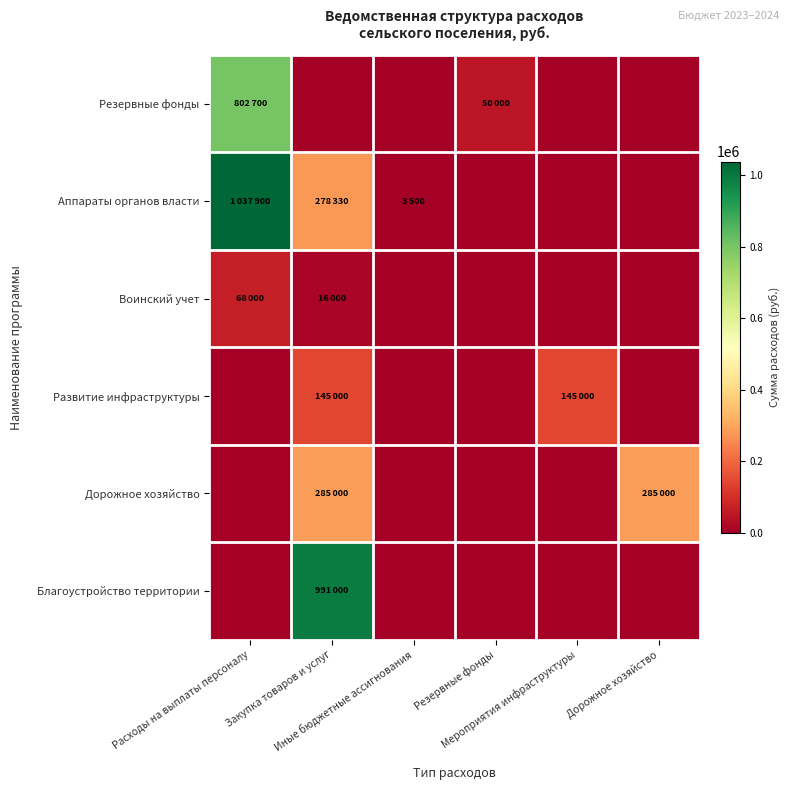

At which category is the sum across all series the highest?

Расходы на выплаты персоналу